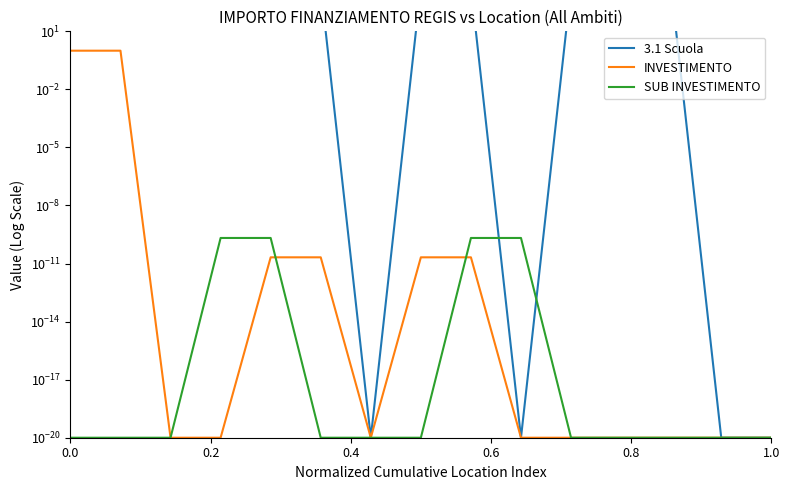

After their last crossing, which series has the higher values: SUB INVESTIMENTO or 3.1 Scuola?

3.1 Scuola